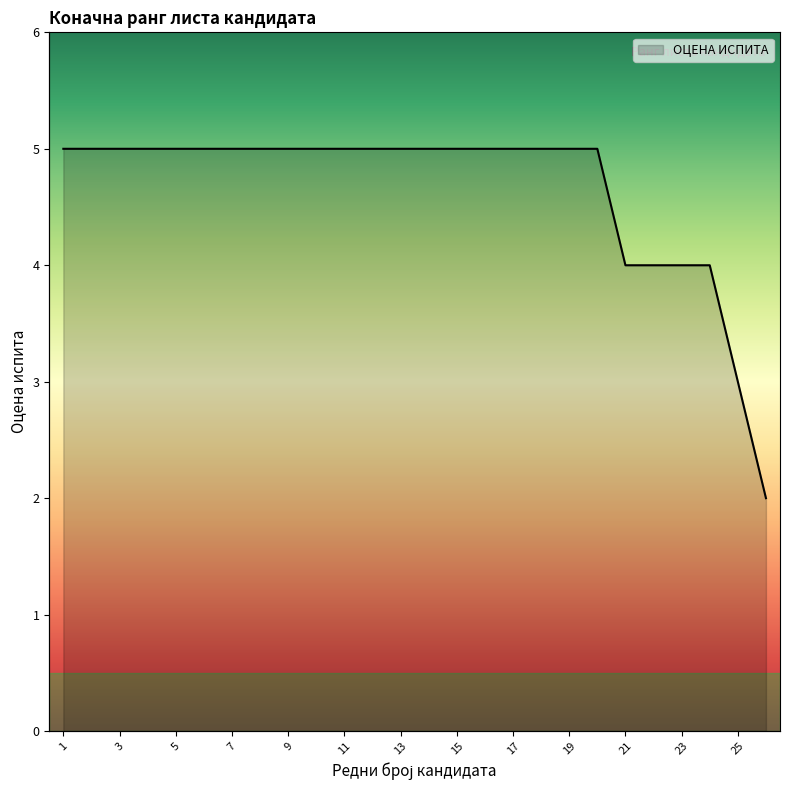

The value at 6 is 5. True or false?

True